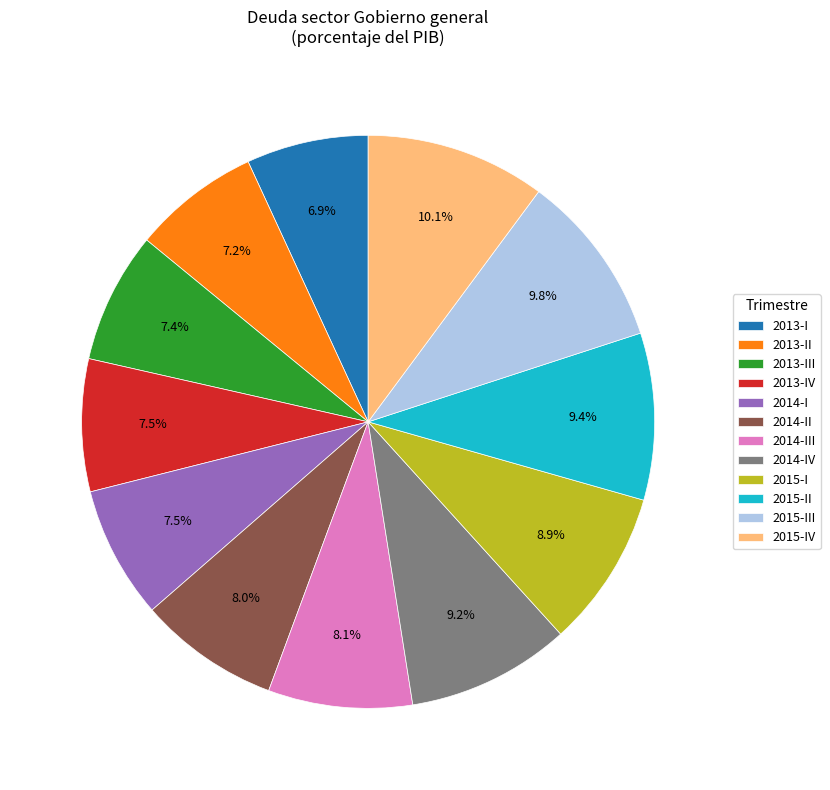

Count the number of slices in the pie.

12